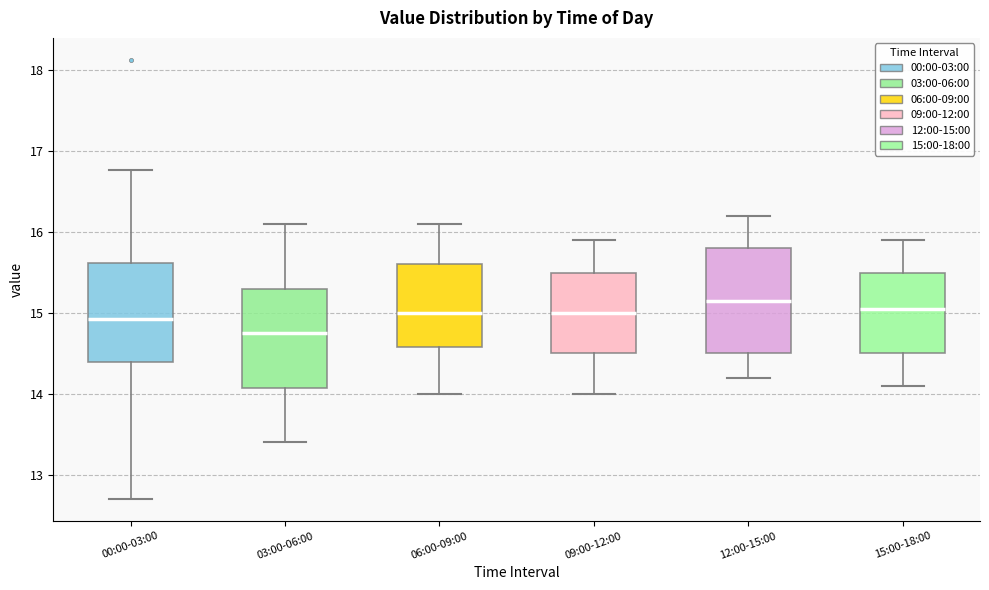

Reading left to right, read every box against the y-axis: the position of its median line, the range the box covers, and the ends of its whiskers. The values are not printed on the chart, so give them approximately, as read against the axis.

00:00-03:00: median 14.9, box 14.4 to 15.6, whiskers 12.7 to 16.8
03:00-06:00: median 14.8, box 14.1 to 15.3, whiskers 13.4 to 16.1
06:00-09:00: median 15.0, box 14.6 to 15.6, whiskers 14.0 to 16.1
09:00-12:00: median 15.0, box 14.5 to 15.5, whiskers 14.0 to 15.9
12:00-15:00: median 15.2, box 14.5 to 15.8, whiskers 14.2 to 16.2
15:00-18:00: median 15.1, box 14.5 to 15.5, whiskers 14.1 to 15.9